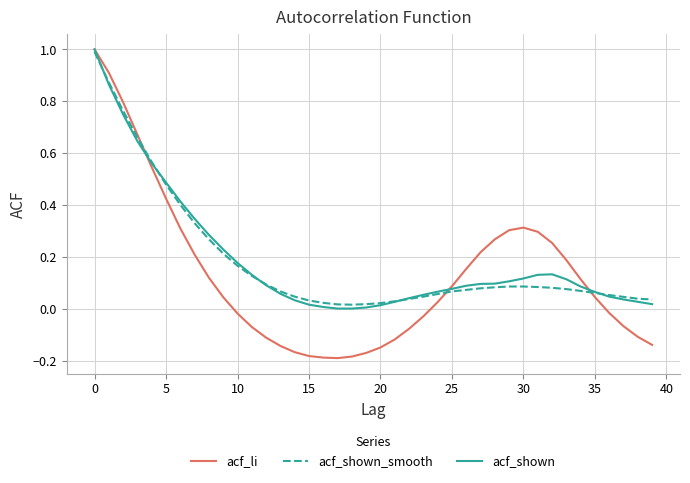

What is the highest value of the acf_shown series?

1.0